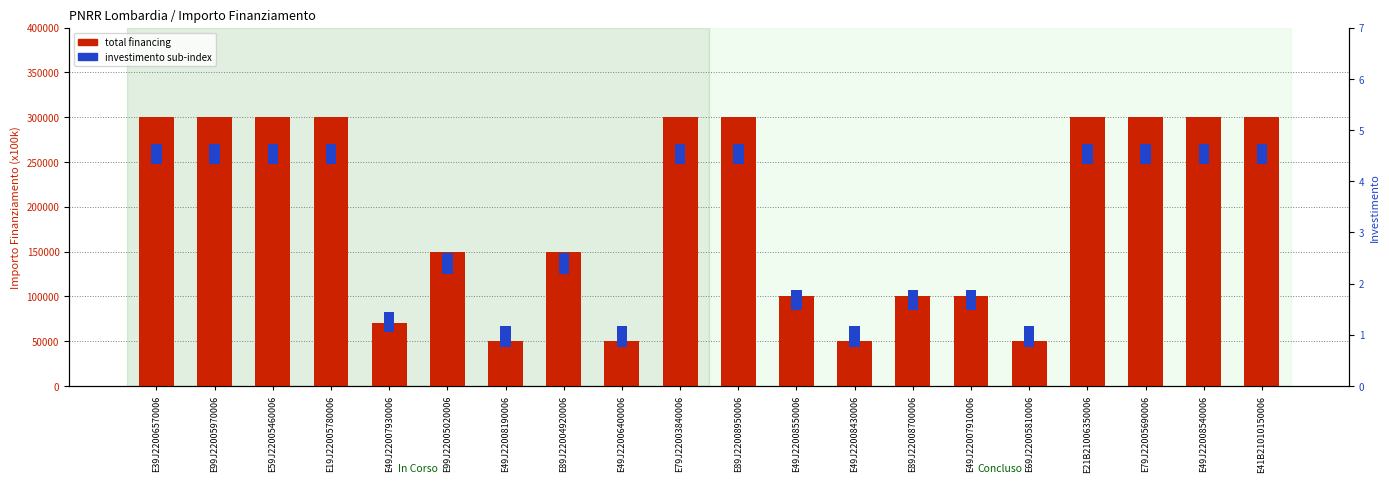

What is the value of the investimento sub-index bar at the 9th from the left?

0.4